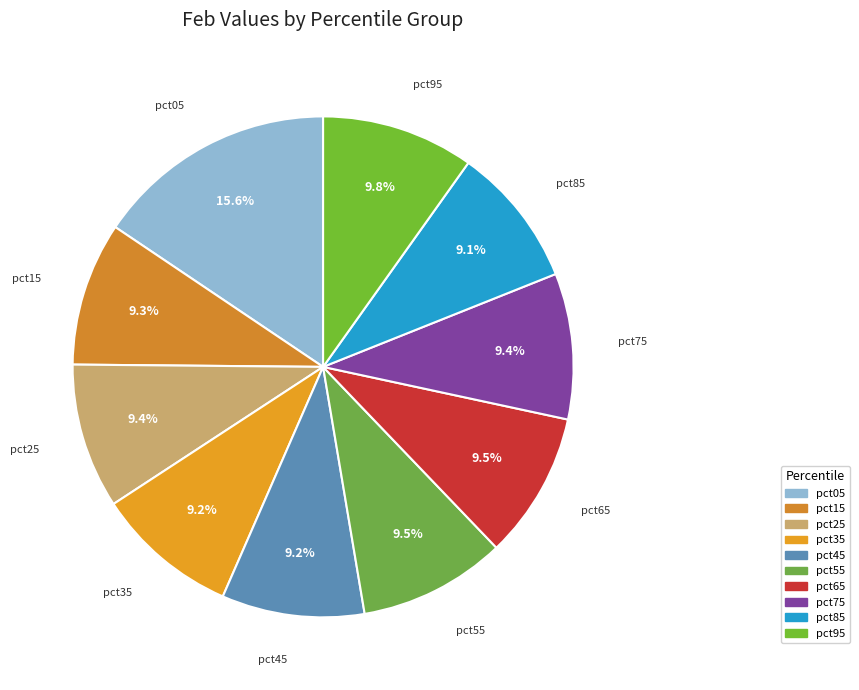

True or false: pct95 accounts for 10% of the total.

True